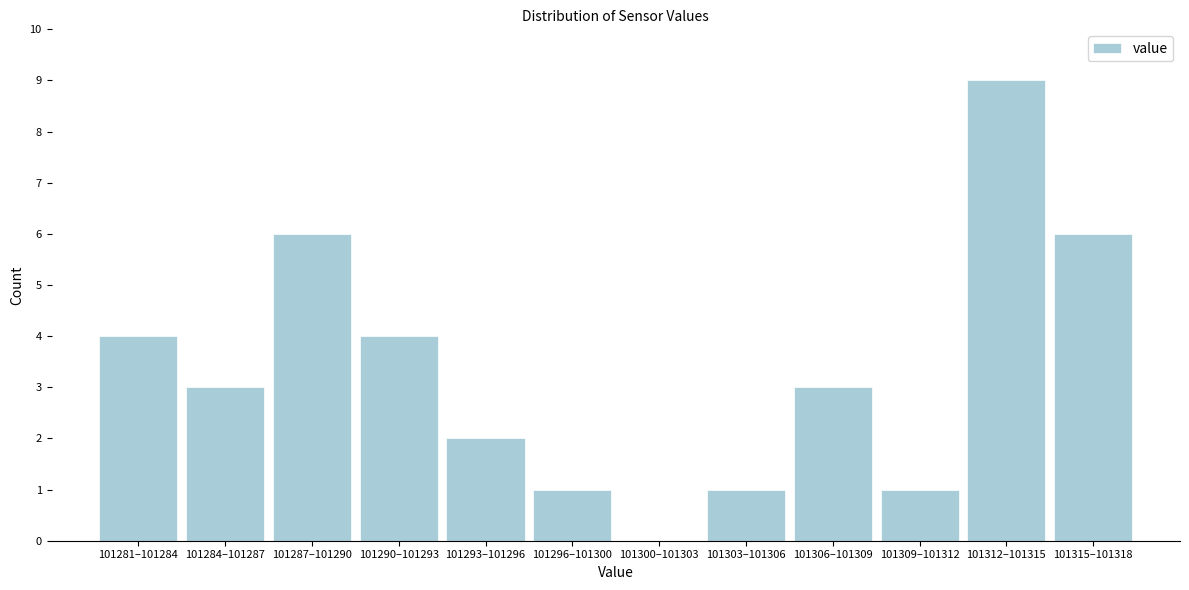

Reading left to right, list all the values displayed in this chart.

101281–101284=4	101284–101287=3	101287–101290=6	101290–101293=4	101293–101296=2	101296–101300=1	101300–101303=0	101303–101306=1	101306–101309=3	101309–101312=1	101312–101315=9	101315–101318=6